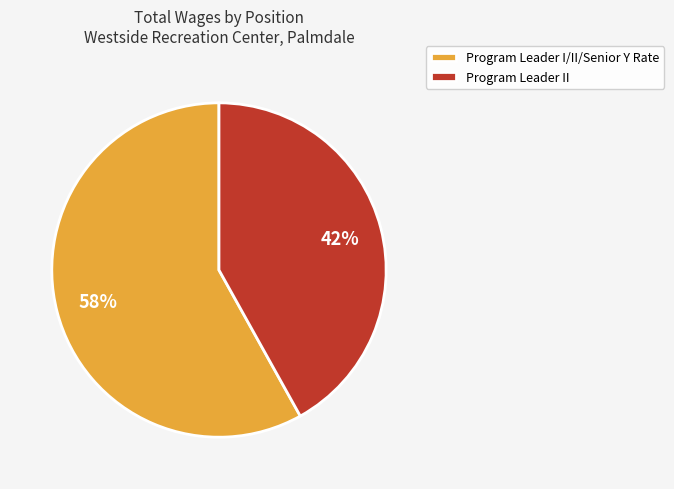

Is the sum of Program Leader II and Program Leader I/II/Senior Y Rate greater than half?

Yes